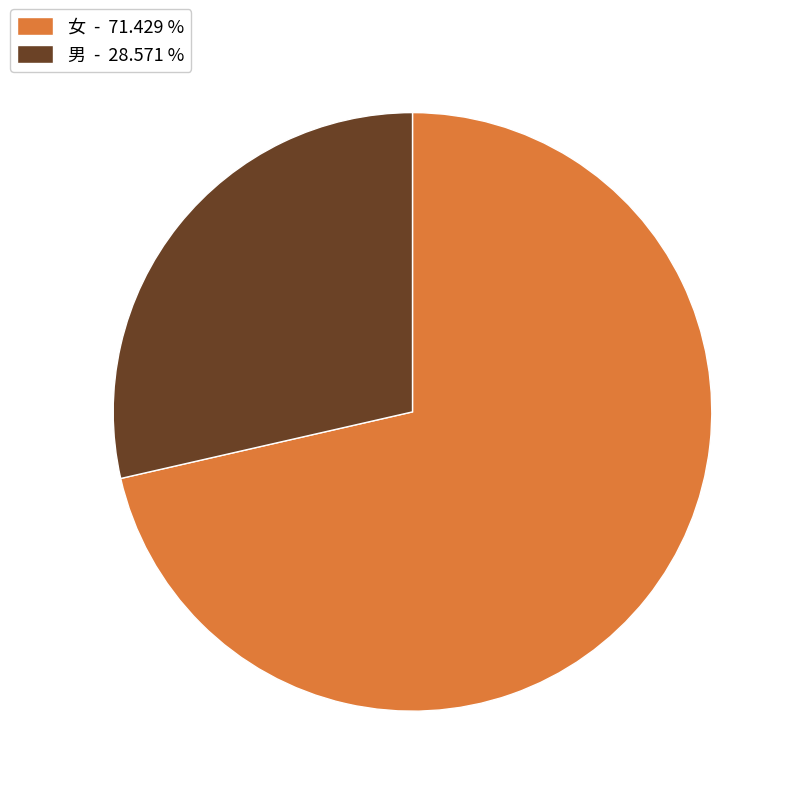

What is the smallest slice in the pie chart?

男